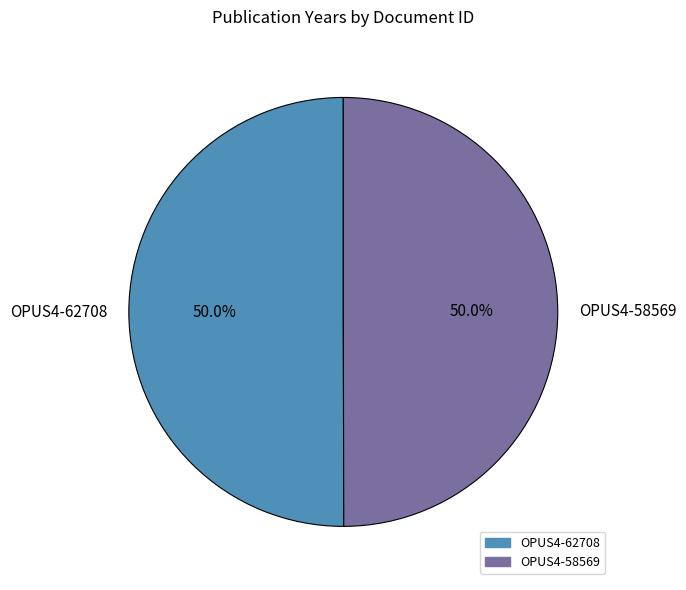

To the nearest percent, what is the average slice percentage?

50%